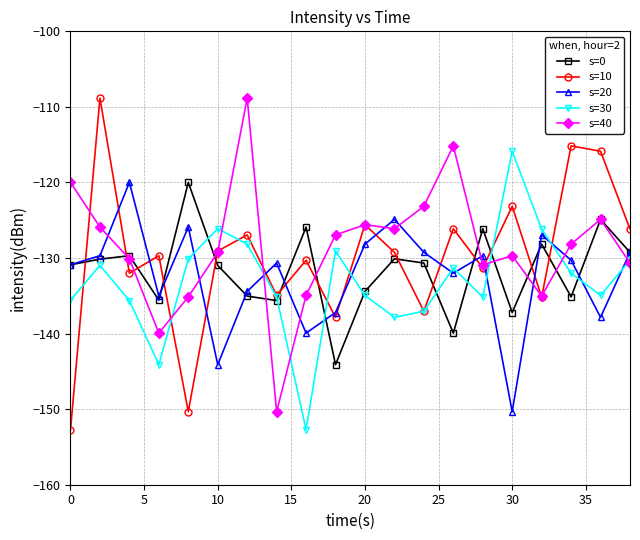

What is the difference between the second highest and minimum values in the s=0 series?

19.2